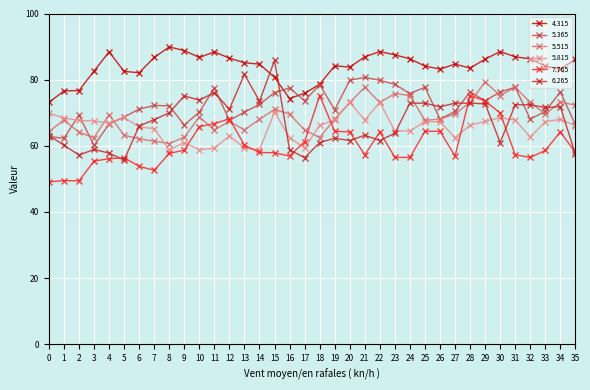

Which series has the largest total across all categories?

4.315